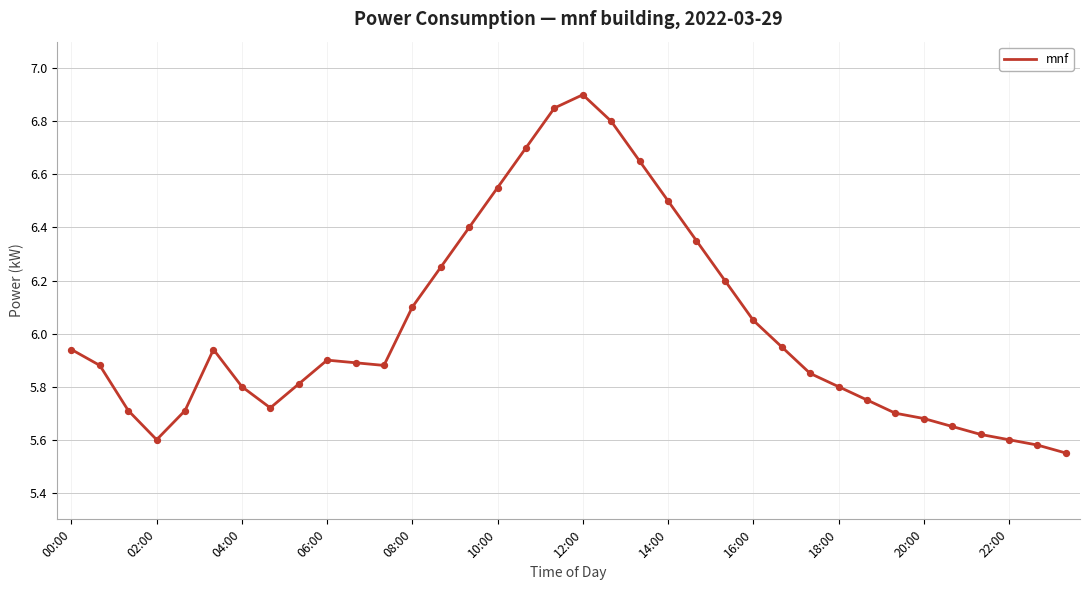

What is the greatest value displayed?

6.9